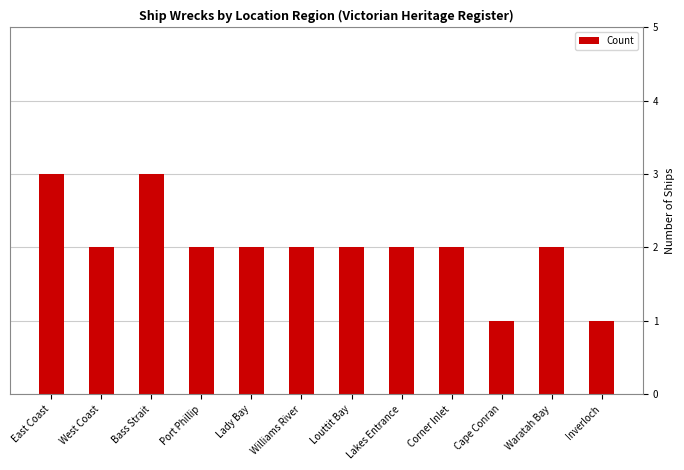

What is the smallest value displayed?

1